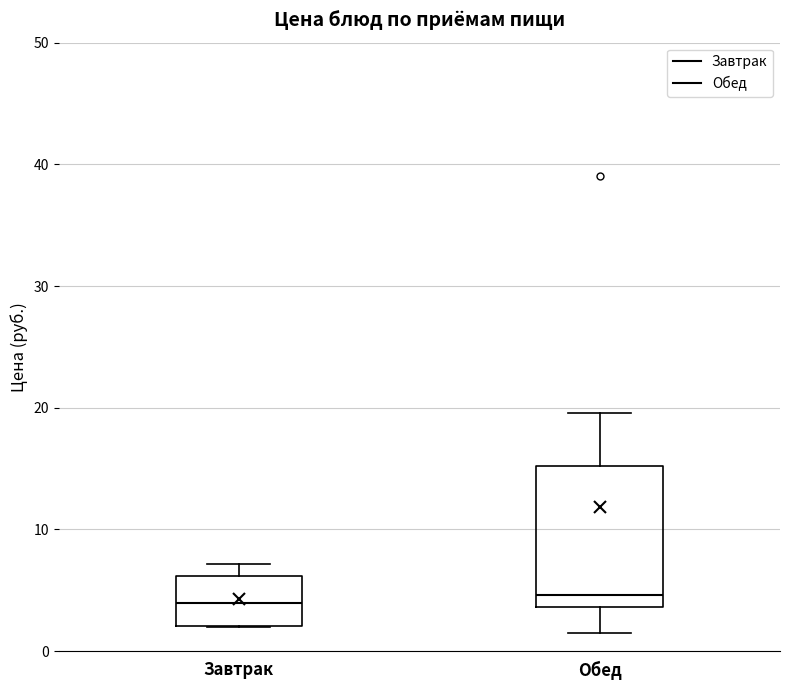

Reading left to right, read every box against the y-axis: the position of its median line, the range the box covers, and the ends of its whiskers. The values are not printed on the chart, so give them approximately, as read against the axis.

Завтрак: median 4, box 2 to 6, whiskers 2 to 7
Обед: median 5, box 4 to 15, whiskers 1 to 20